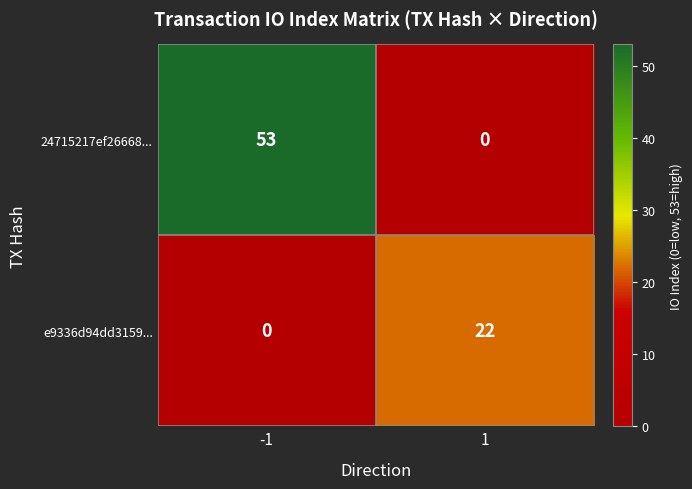

What is the difference between the maximum and minimum values in the e9336d94dd3159... series?

22